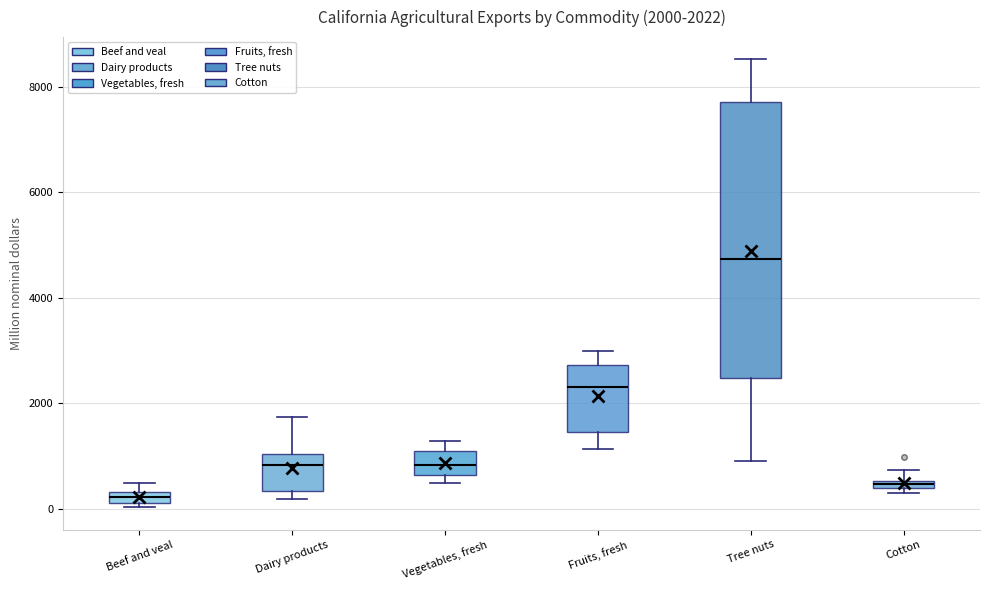

Which box's median line is the highest?

Tree nuts